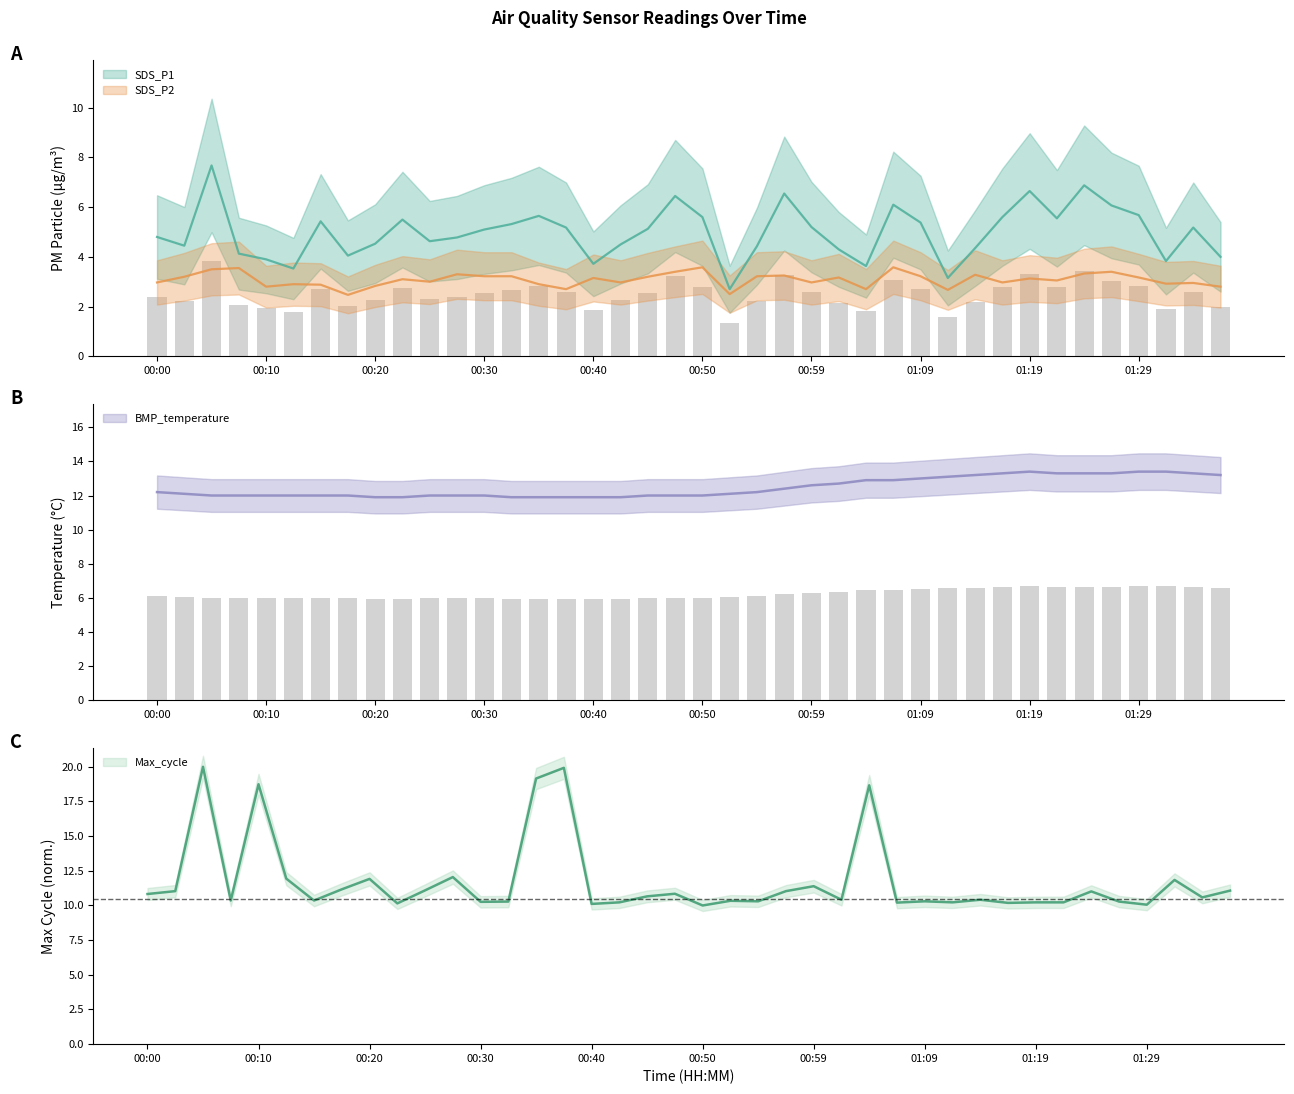

How many data points in Max_cycle are above 10?

39